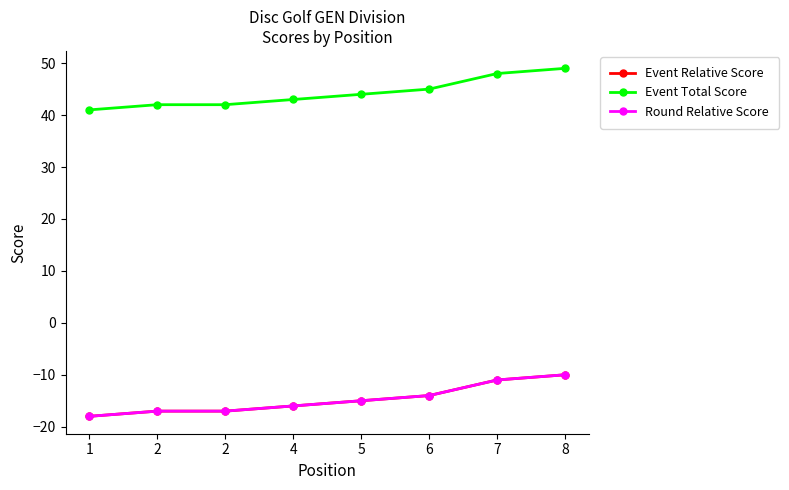

True or false: Event Relative Score has a value of -5 at 6.

False